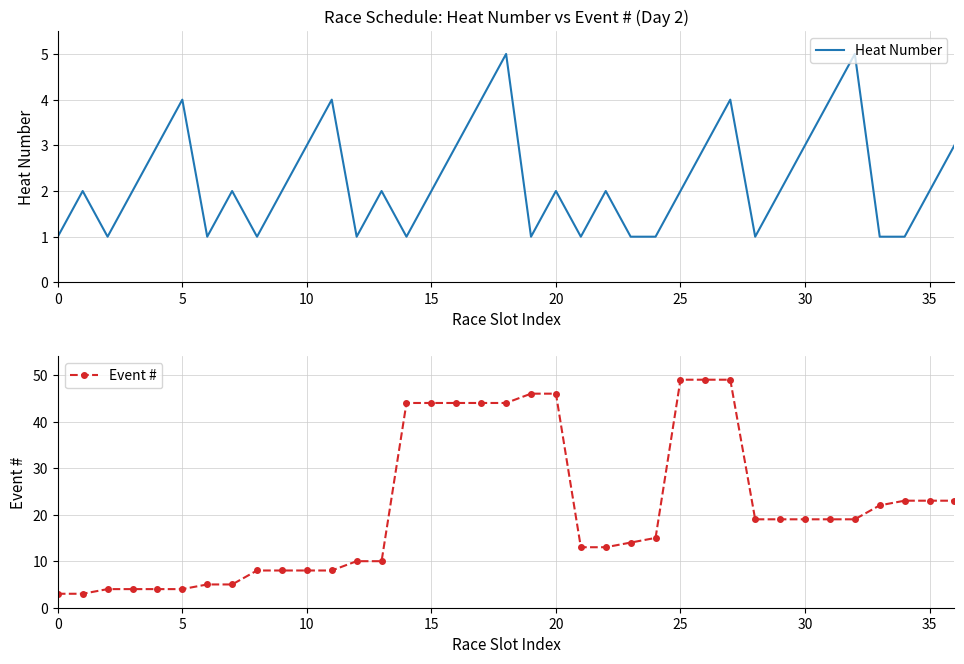

What is the minimum value shown in the chart?

1